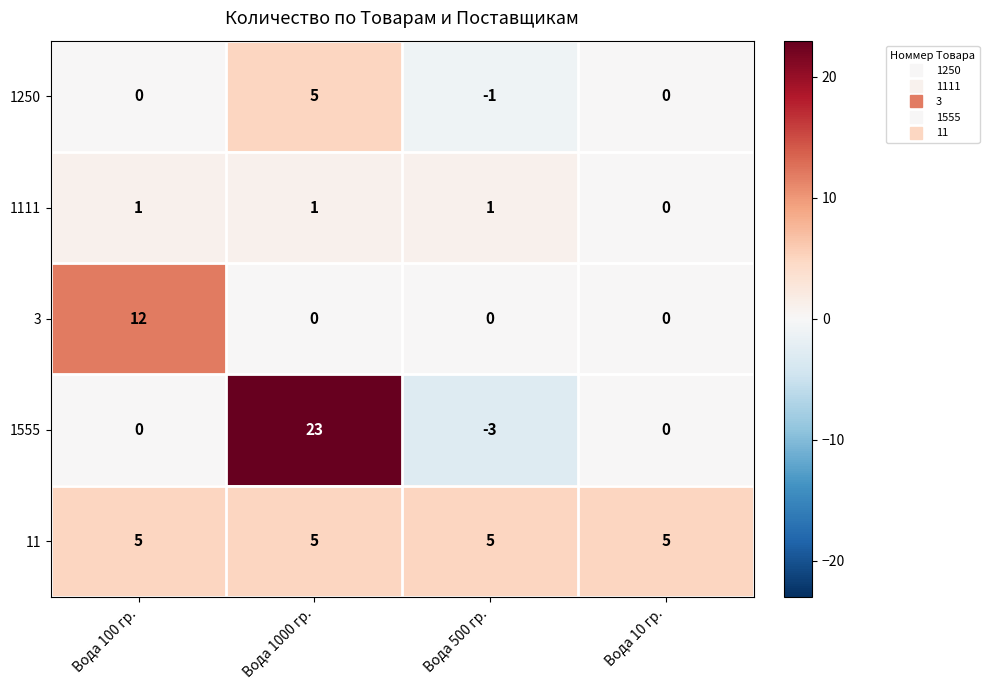

Between Вода 1000 гр. and Вода 10 гр., which series saw the biggest shift?

1555